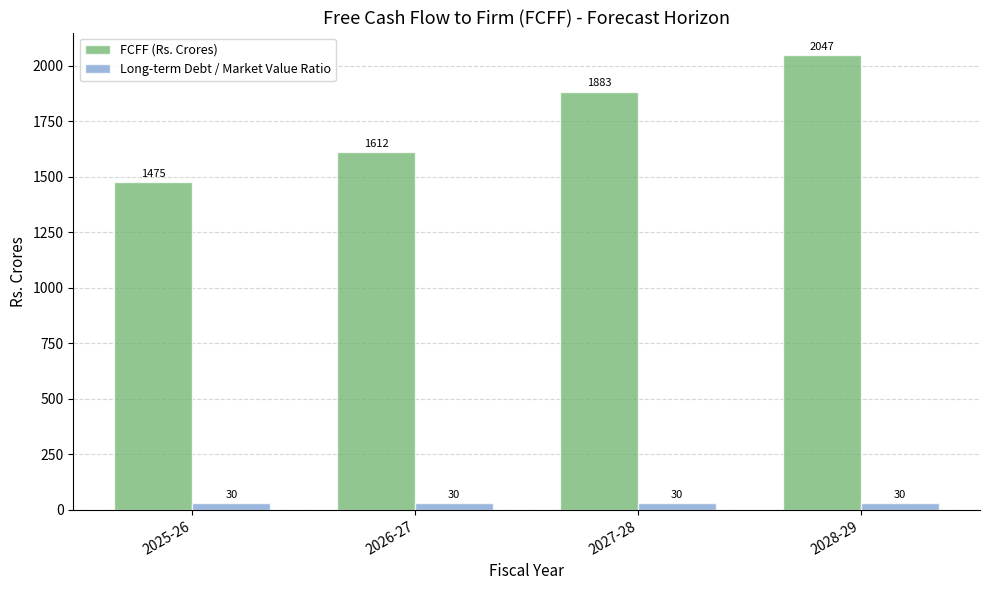

At 2028-29, list the series in order from smallest to largest.

Long-term Debt / Market Value Ratio, FCFF (Rs. Crores)